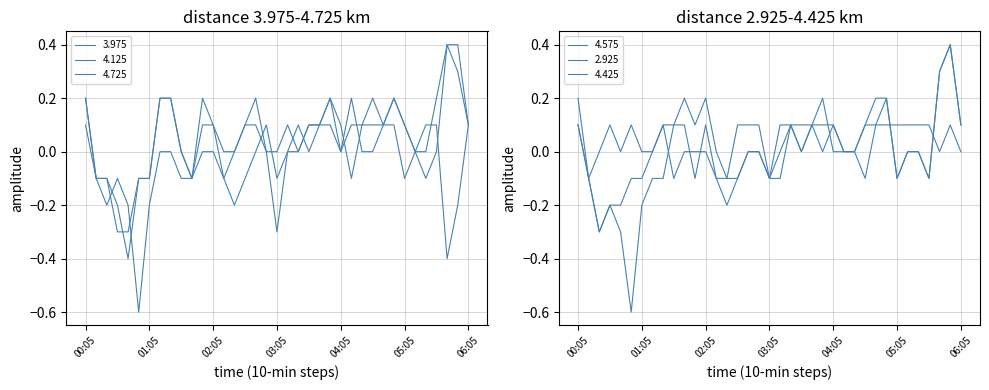

True or false: 2.925 has a value of -0.0 at 00:25.

True